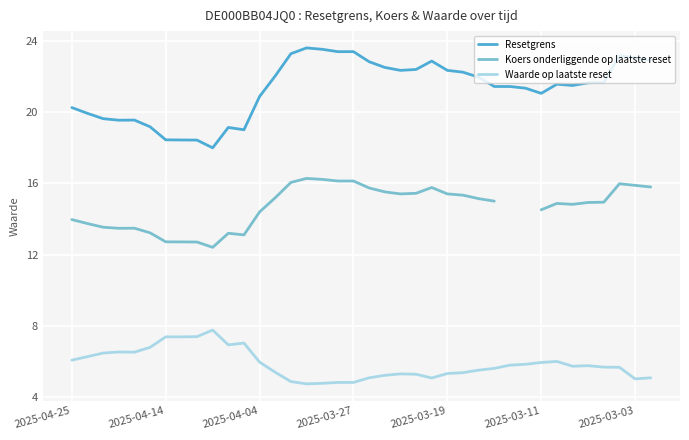

How many categories are shown in the chart?

38